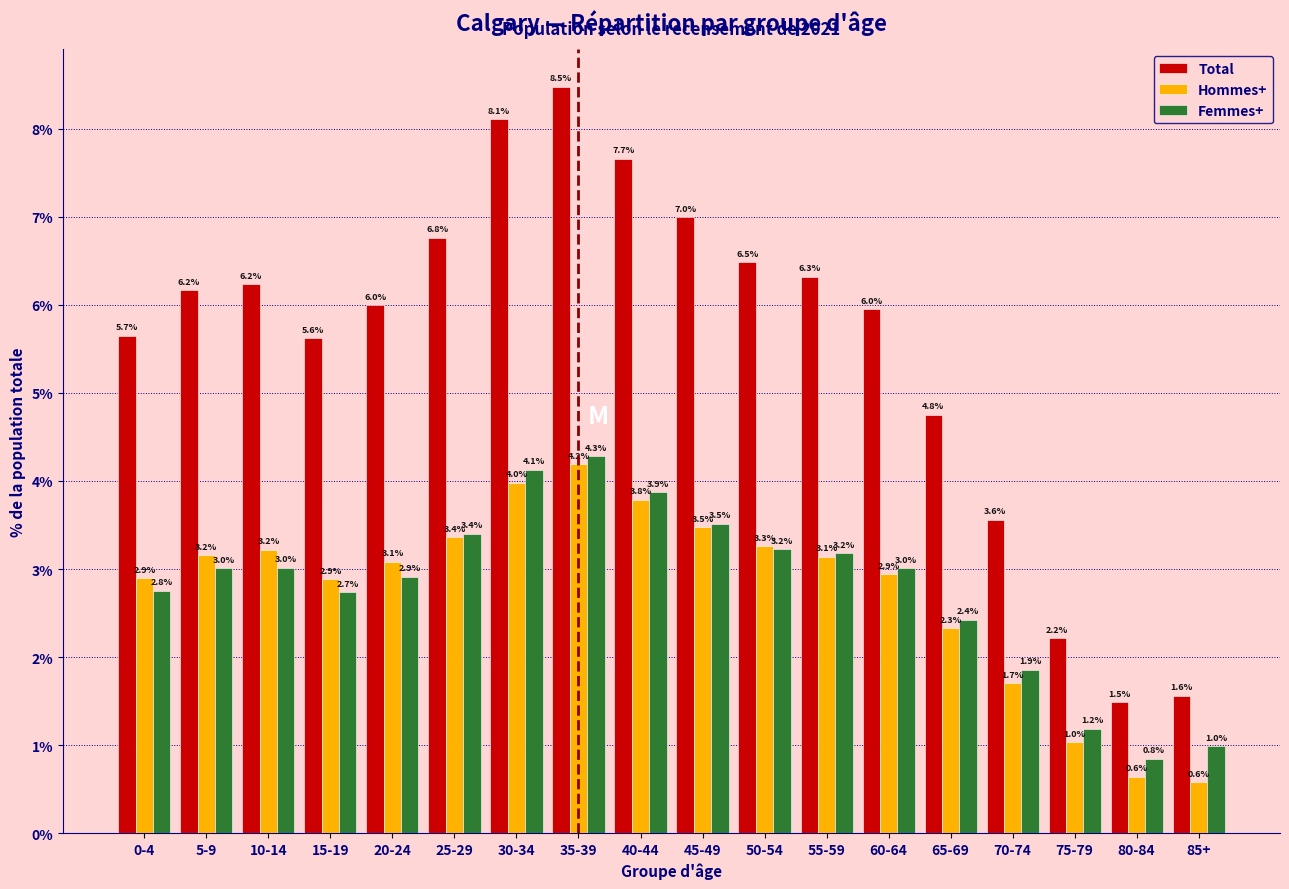

Reading left to right, what are all the values shown in this chart?

Total: 0-4=5.7	5-9=6.2	10-14=6.2	15-19=5.6	20-24=6.0	25-29=6.8	30-34=8.1	35-39=8.5	40-44=7.7	45-49=7.0	50-54=6.5	55-59=6.3	60-64=6.0	65-69=4.8	70-74=3.6	75-79=2.2	80-84=1.5	85+=1.6
Hommes+: 0-4=2.9	5-9=3.2	10-14=3.2	15-19=2.9	20-24=3.1	25-29=3.4	30-34=4.0	35-39=4.2	40-44=3.8	45-49=3.5	50-54=3.3	55-59=3.1	60-64=2.9	65-69=2.3	70-74=1.7	75-79=1.0	80-84=0.6	85+=0.6
Femmes+: 0-4=2.8	5-9=3.0	10-14=3.0	15-19=2.7	20-24=2.9	25-29=3.4	30-34=4.1	35-39=4.3	40-44=3.9	45-49=3.5	50-54=3.2	55-59=3.2	60-64=3.0	65-69=2.4	70-74=1.9	75-79=1.2	80-84=0.8	85+=1.0